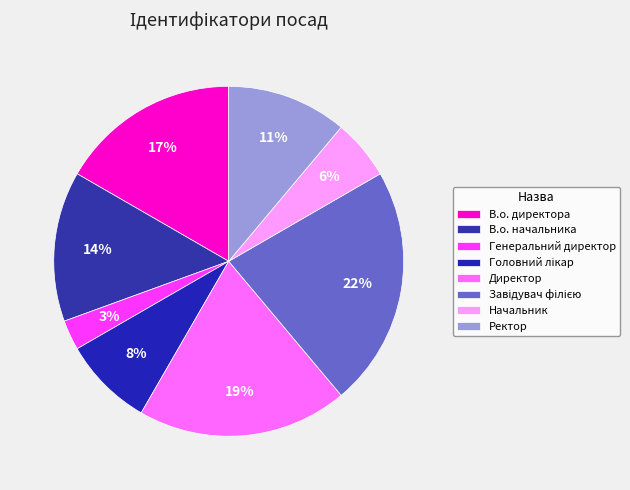

To the nearest percent, what is the difference between the largest and smallest slice percentages?

19%